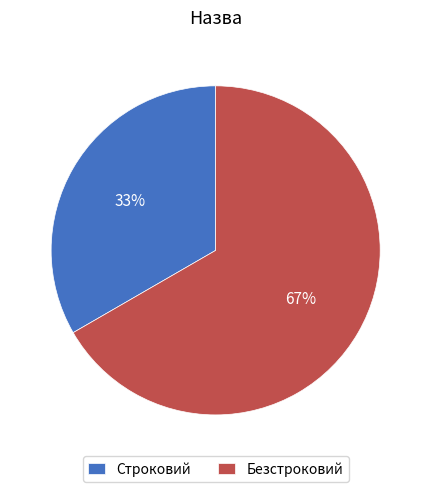

Count the number of slices in the pie.

2